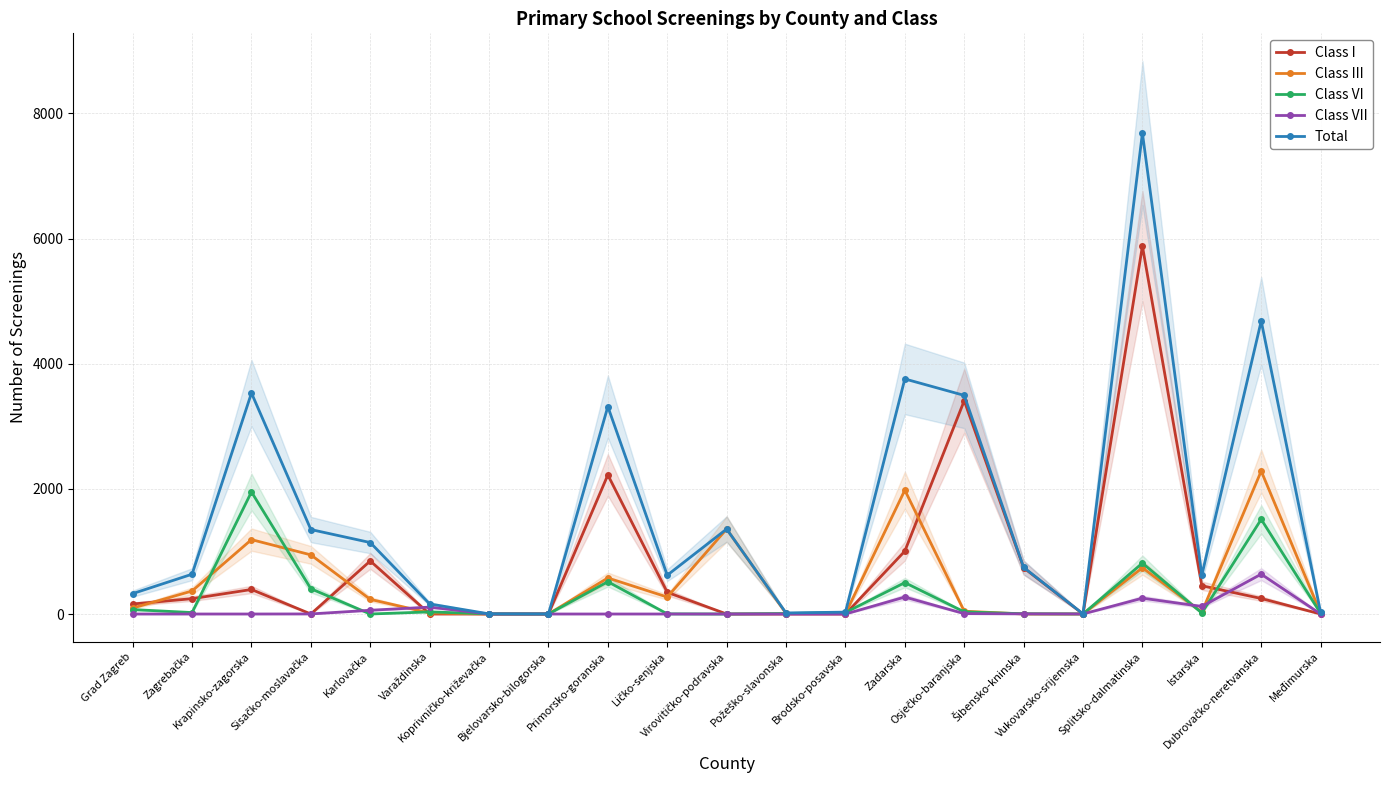

What is the sum of the Total values at Koprivničko-križevačka and Bjelovarsko-bilogorska?

3